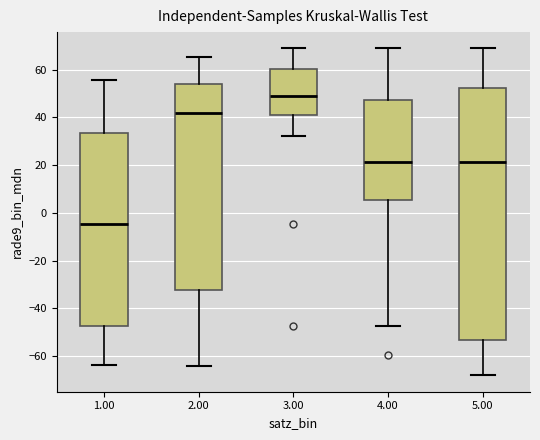

Where is the upper edge of the box at x = 3.00 on the y-axis? The values are not printed on the chart, so give them approximately, as read against the axis.

60